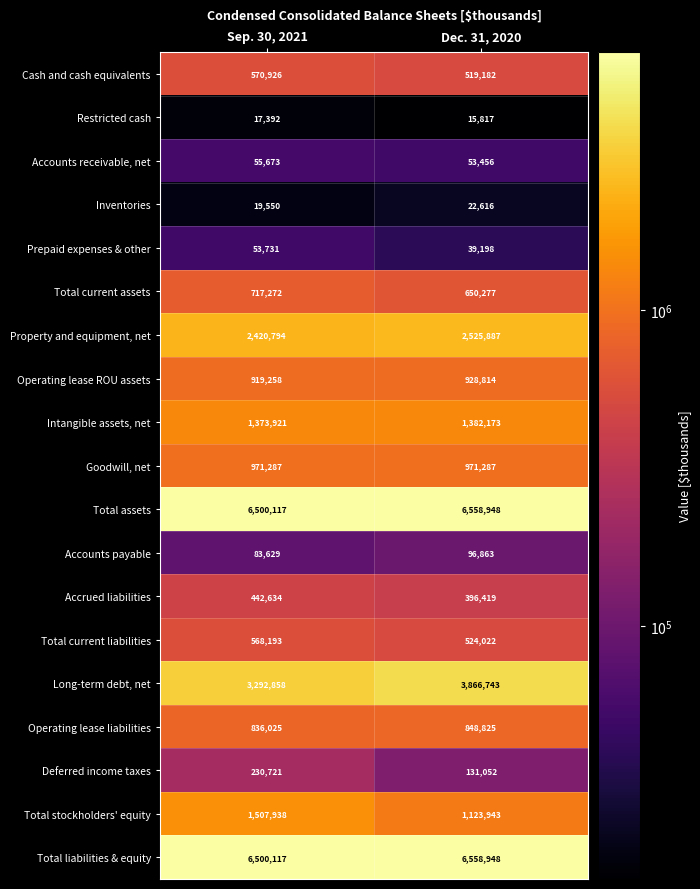

The value of Deferred income taxes at Dec. 31, 2020 is 131052. True or false?

True